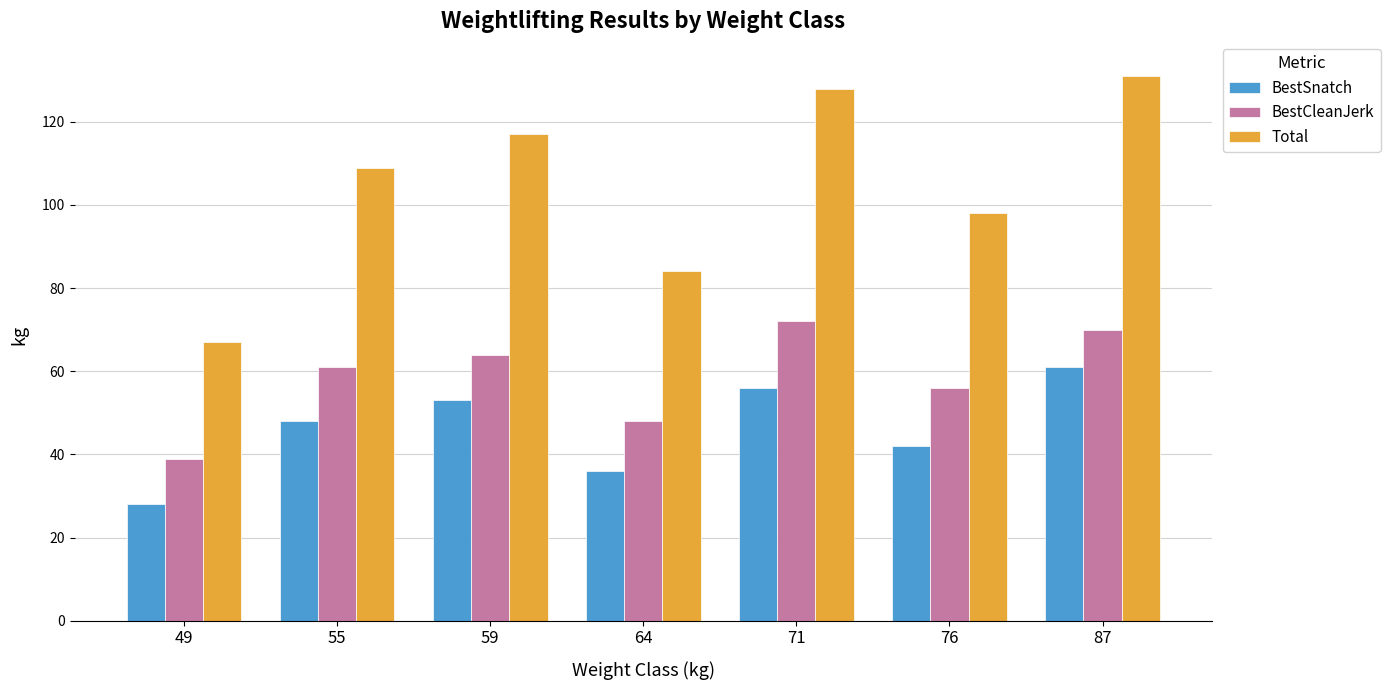

Which category has the lowest value in the Total series?

49